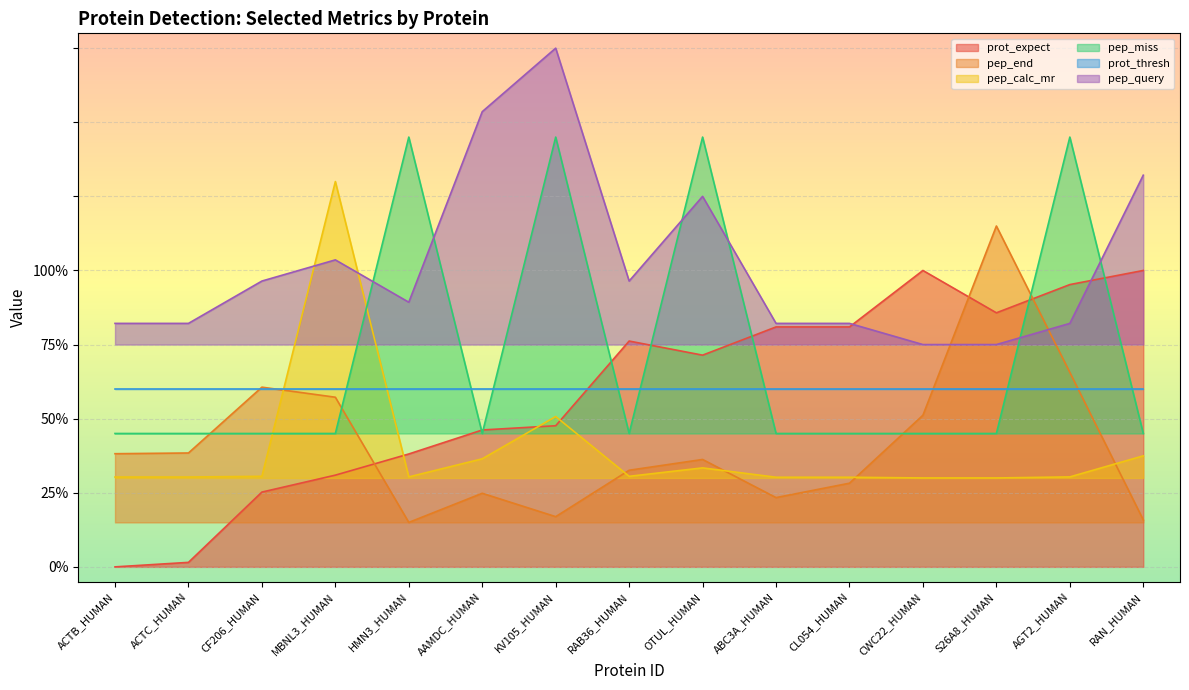

The value of pep_end at CL054_HUMAN is 0.3. True or false?

True